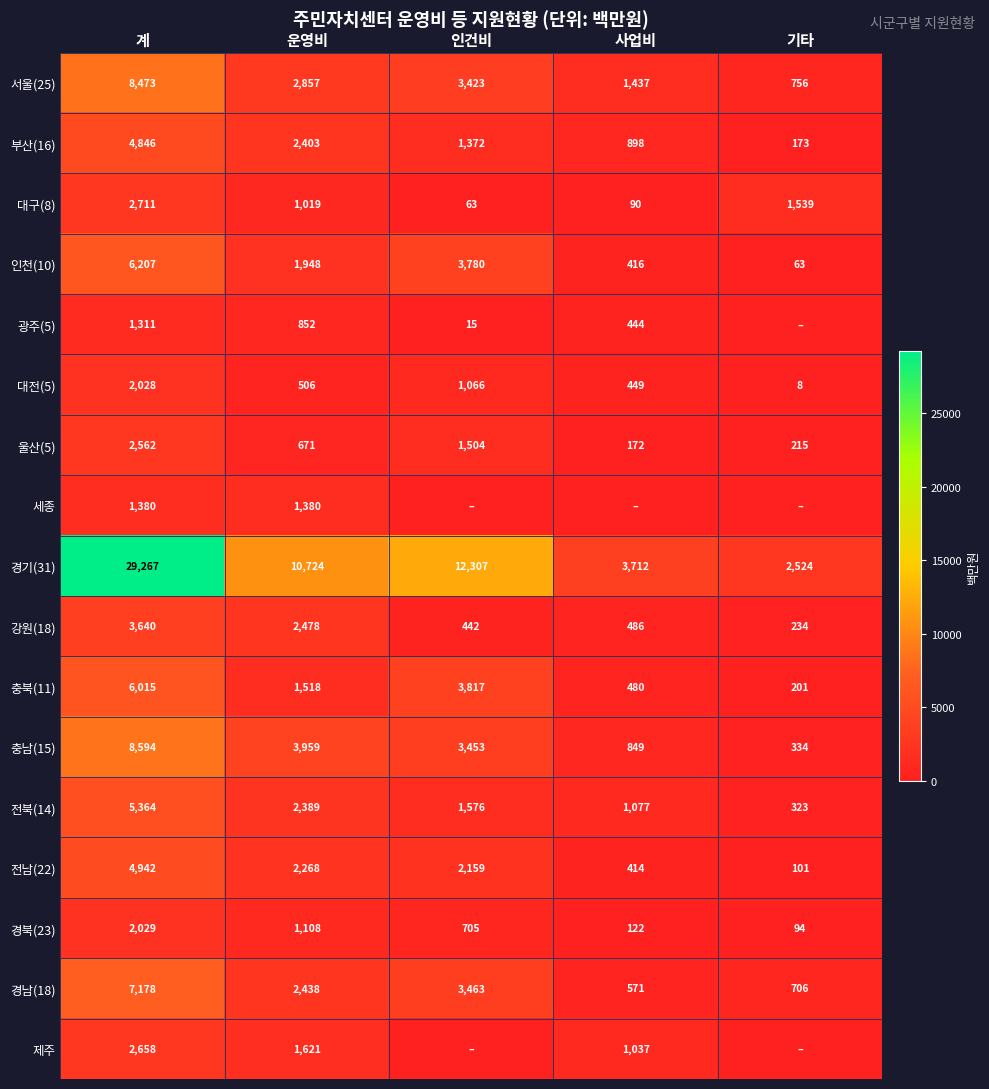

The value of 광주(5) at 사업비 is 444. True or false?

True